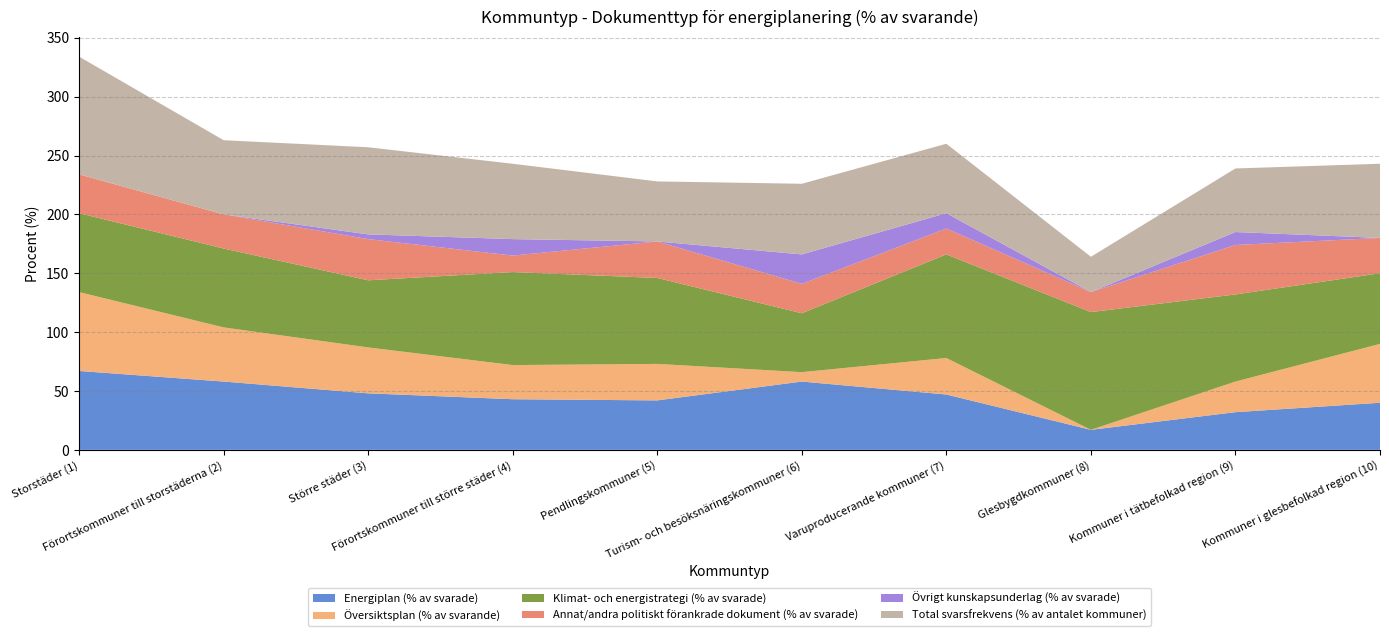

Reading right to left, what are all the values shown in this chart?

Energiplan (% av svarade): 40	32	17	47	58	42	43	48	58	67
Översiktsplan (% av svarande): 50	26	0	31	8	31	29	39	46	67
Klimat- och energistrategi (% av svarade): 60	74	100	88	50	73	79	57	67	67
Annat/andra politiskt förankrade dokument (% av svarade): 30	42	17	22	25	31	14	35	29	33
Övrigt kunskapsunderlag (% av svarade): 0	11	0	13	25	0	14	4	0	0
Total svarsfrekvens (% av antalet kommuner): 63	54	30	59	60	51	64	74	63	100